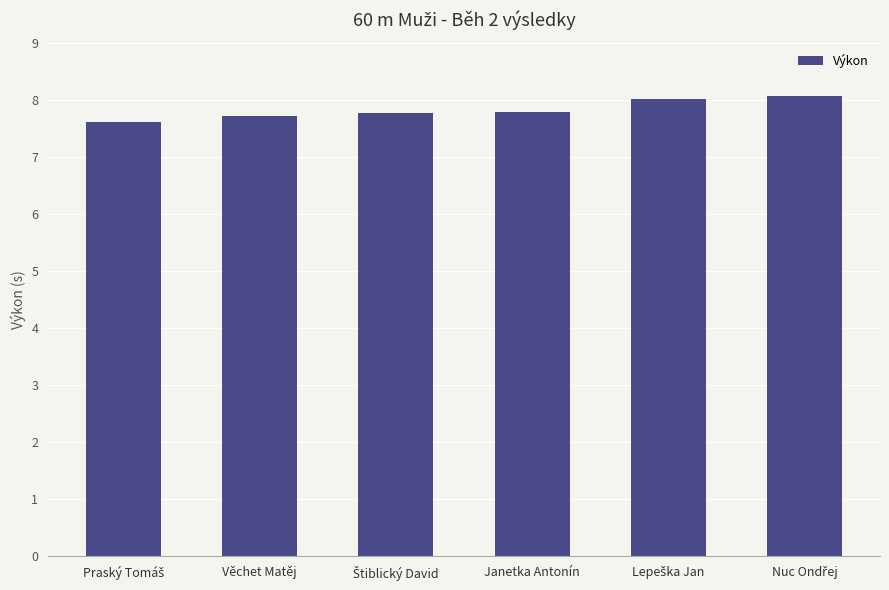

What is the smallest value displayed?

7.6